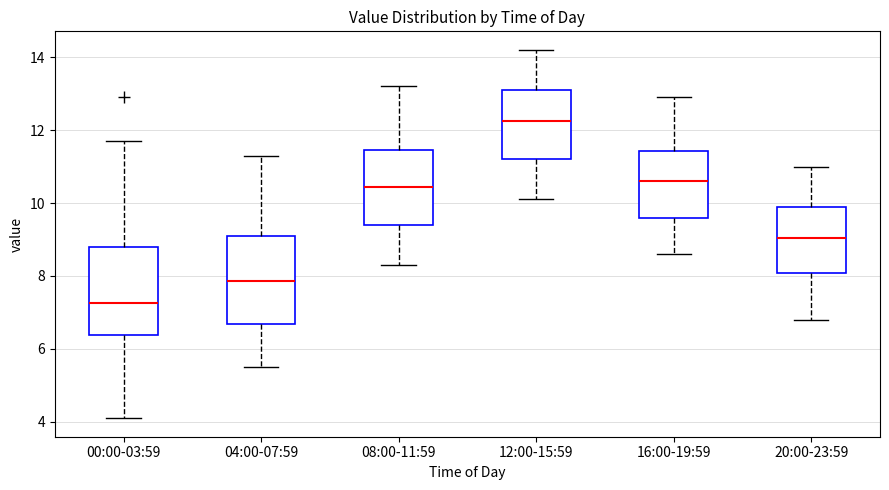

Which box's median line is the lowest?

00:00-03:59